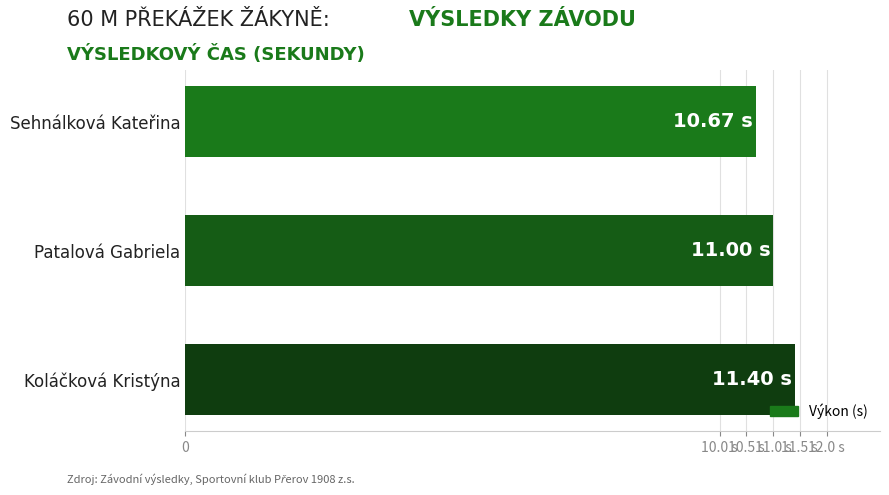

Does the chart contain stacked bars?

No